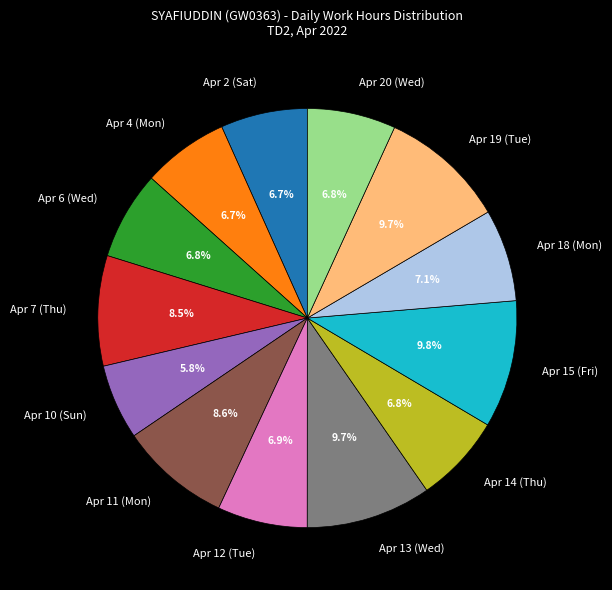

To the nearest percent, what portion does Apr 11 (Mon) represent?

9%